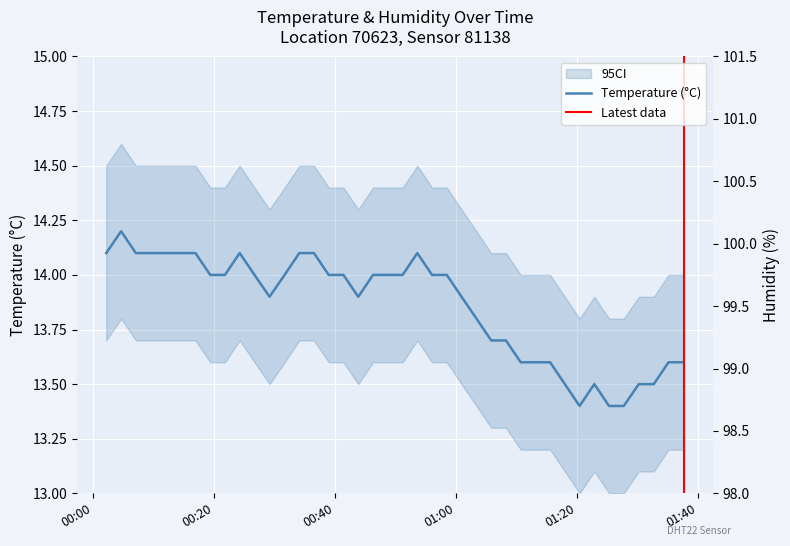

What is the minimum value shown in the chart?

13.4